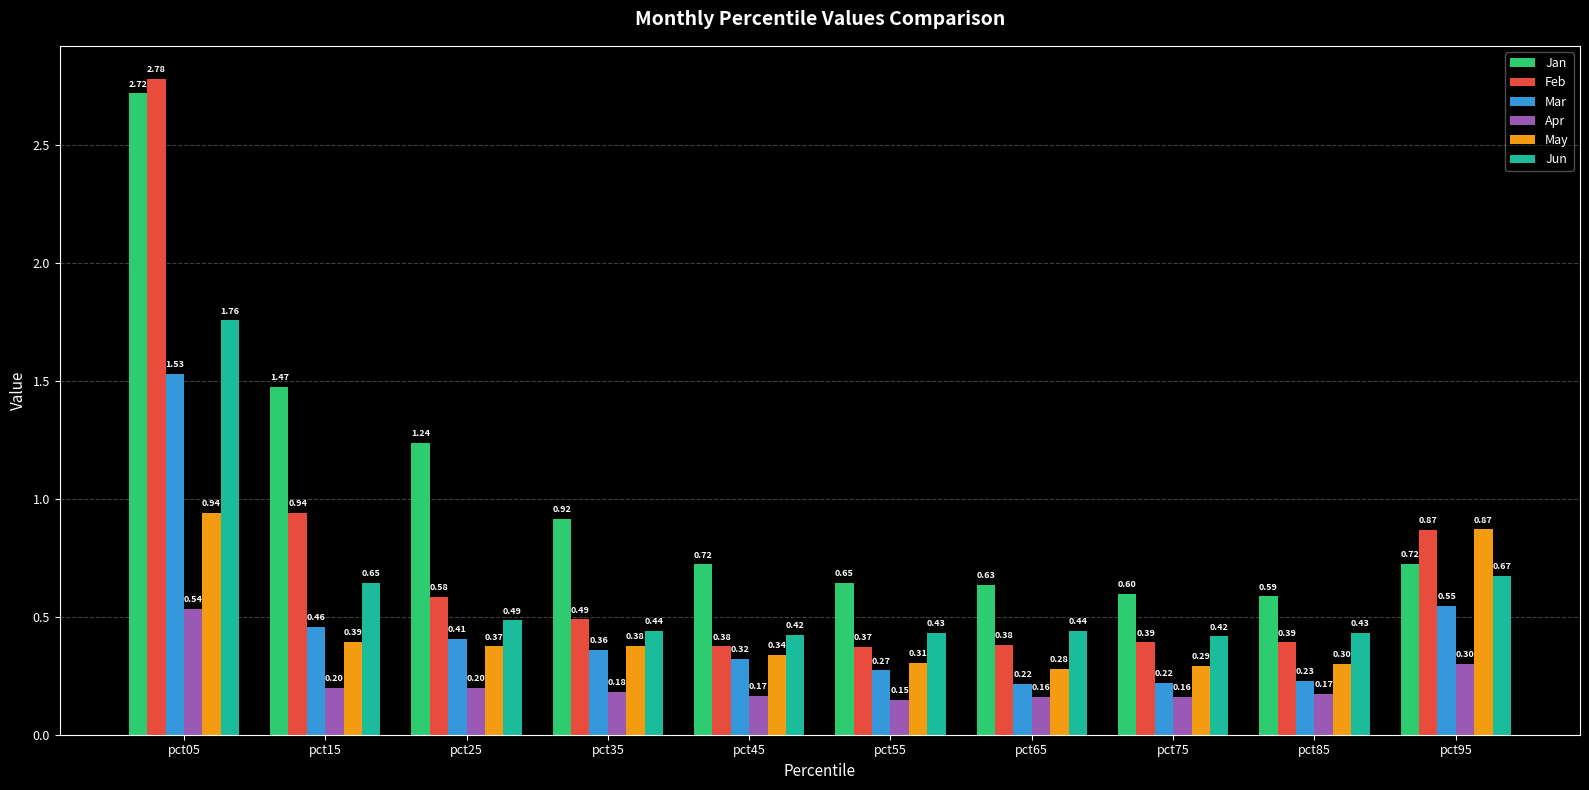

What is the total value across all series at pct75?

2.1